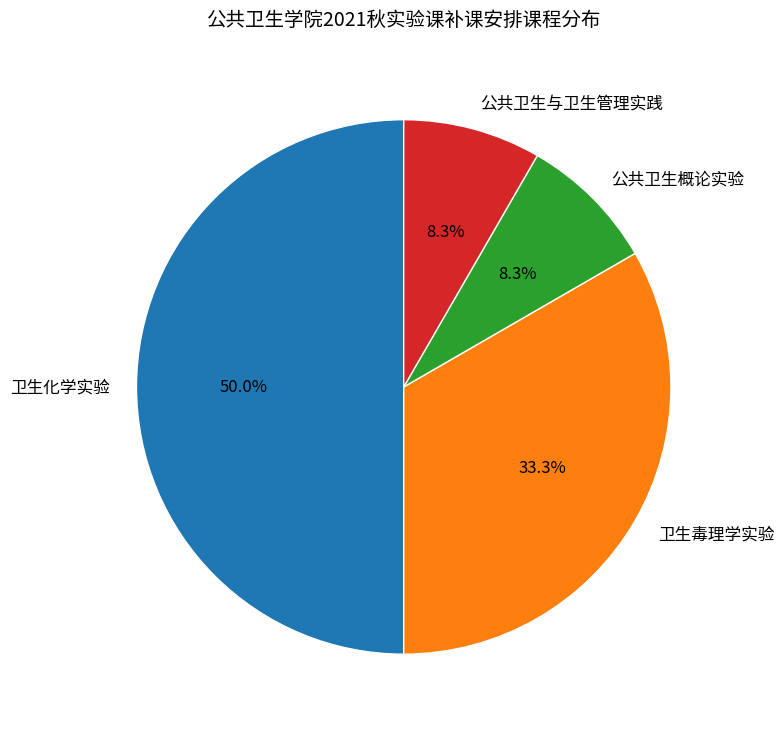

Is it true that 卫生毒理学实验 is 28% of the pie?

False